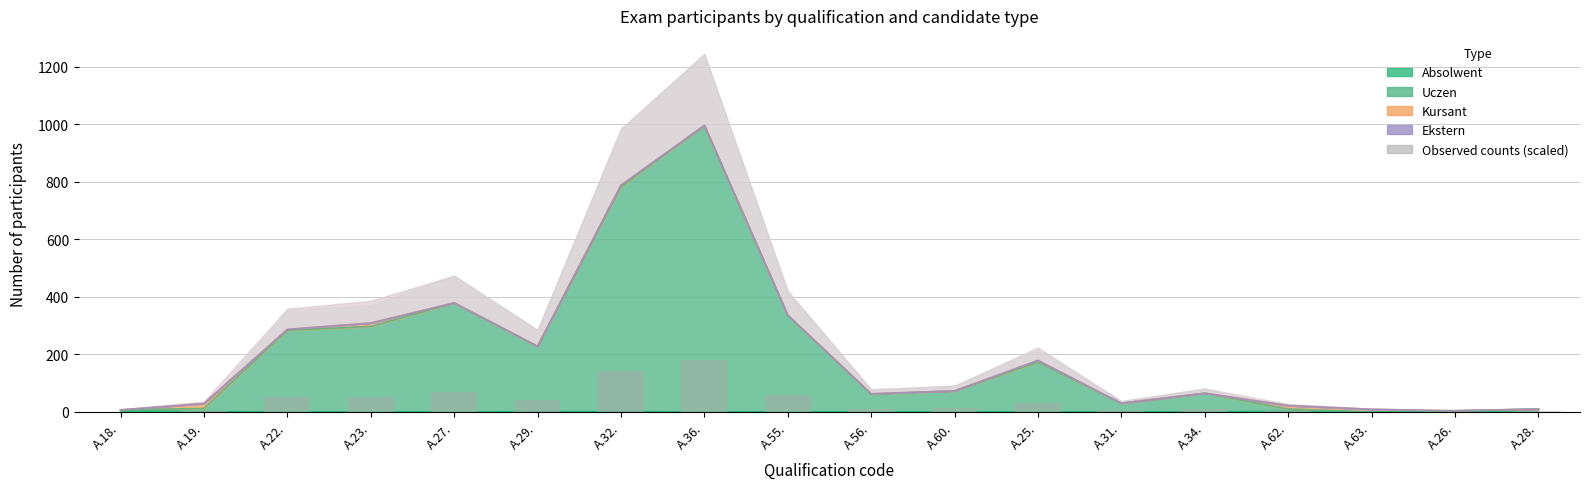

What value does the data have at A.62.?

1.4